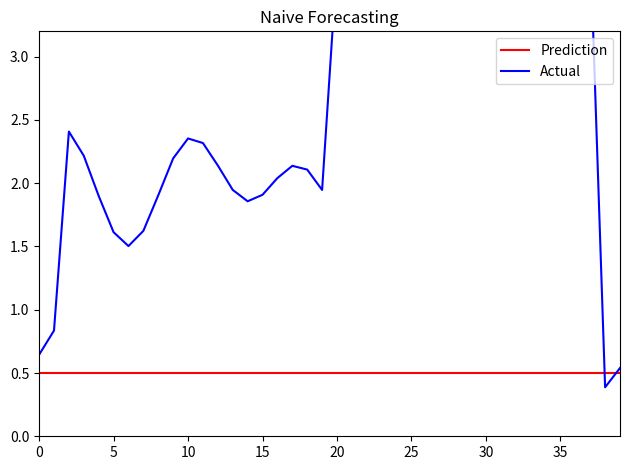

Reading right to left, extract all data points from this chart.

Prediction: 0.5	0.5	0.5	0.5	0.5	0.5	0.5	0.5	0.5	0.5	0.5	0.5	0.5	0.5	0.5	0.5	0.5	0.5	0.5	0.5	0.5	0.5	0.5	0.5	0.5	0.5	0.5	0.5	0.5	0.5	0.5	0.5	0.5	0.5	0.5	0.5	0.5	0.5	0.5	0.5
Actual: 0.5	0.4	3.9	4.0	4.1	4.2	4.1	3.9	3.7	3.6	3.6	3.9	4.2	4.5	4.5	4.3	4.0	3.7	3.6	3.7	1.9	2.1	2.1	2.0	1.9	1.9	1.9	2.1	2.3	2.4	2.2	1.9	1.6	1.5	1.6	1.9	2.2	2.4	0.8	0.6